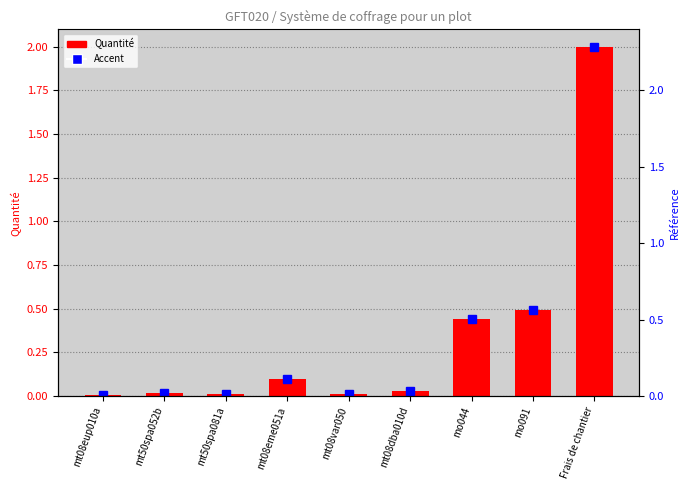

Does the chart contain stacked bars?

No